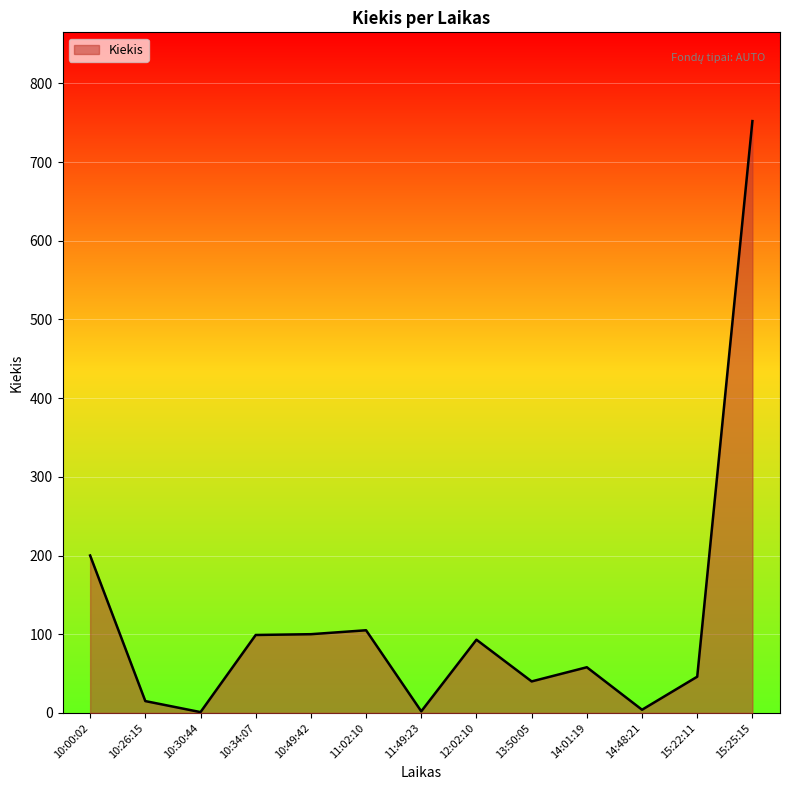

What is the difference between the maximum and minimum values?

751